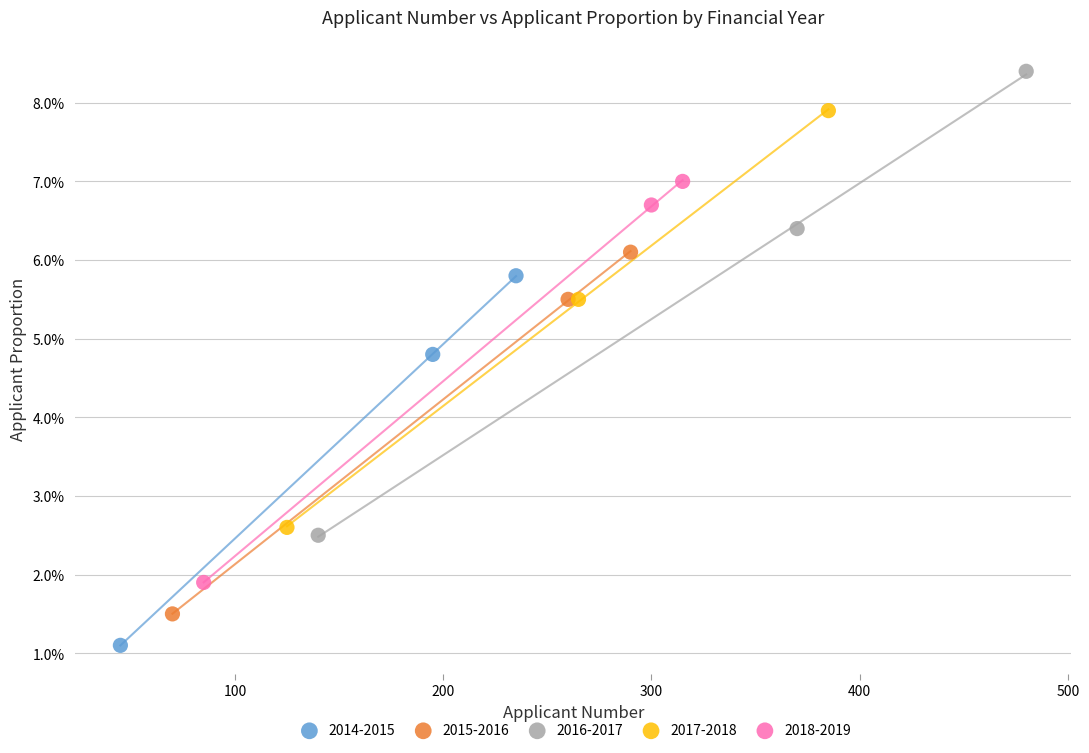

Which series contains the lowest Y value?

2014-2015